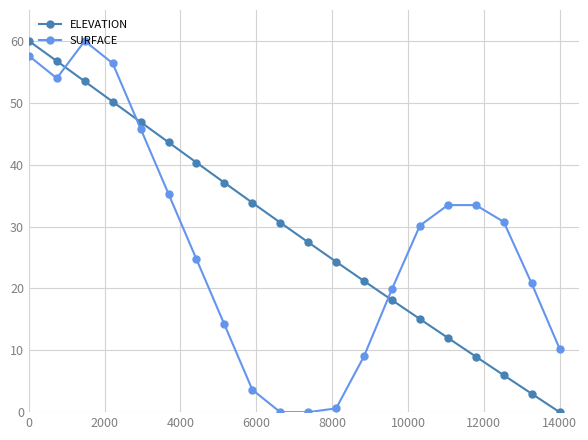

Reading left to right, list all the values displayed in this chart.

ELEVATION: 60.0	56.7	53.5	50.2	46.9	43.6	40.3	37.1	33.8	30.6	27.5	24.3	21.2	18.1	15.1	12.0	9.0	6.0	3.0	0.0
SURFACE: 57.6	54.0	60.0	56.4	45.8	35.3	24.7	14.2	3.6	0.0	0.0	0.6	9.0	19.9	30.2	33.5	33.5	30.8	20.8	10.3